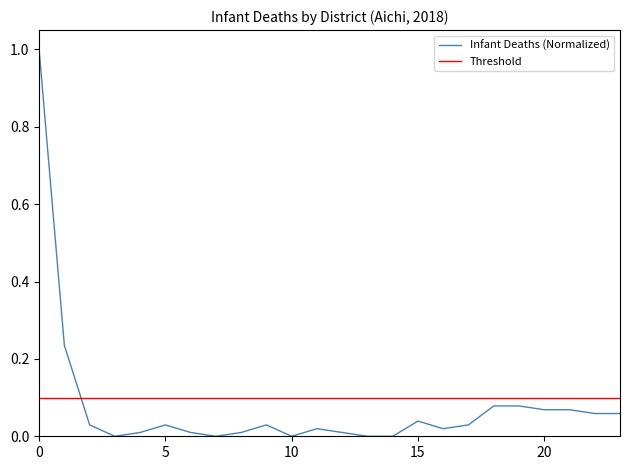

What are all the series names shown in the legend?

Infant Deaths (Normalized), Threshold